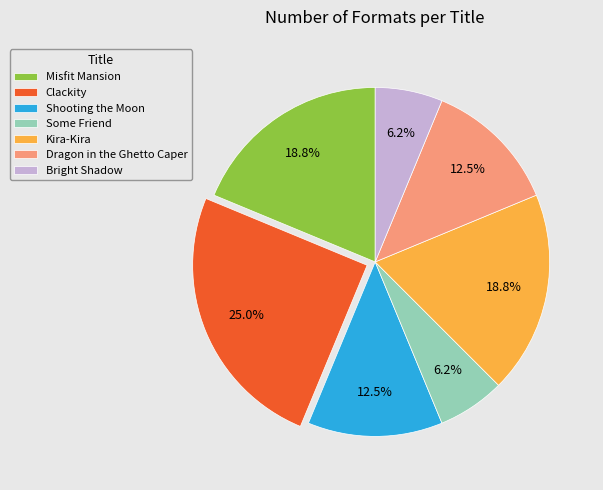

Which slice is the largest?

Clackity